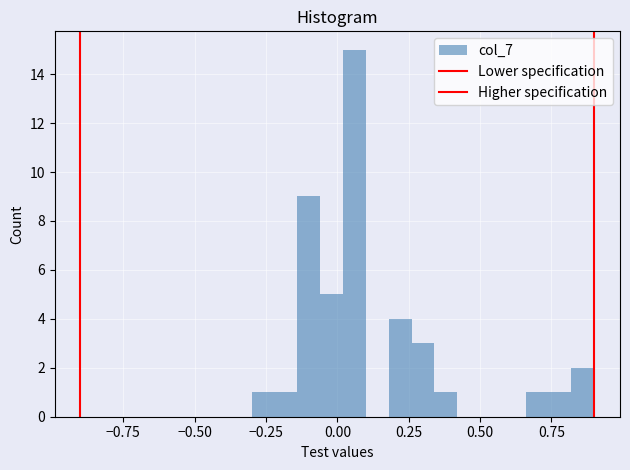

Read against the x-axis, roughly where is the centre of the tallest bar?

0.05